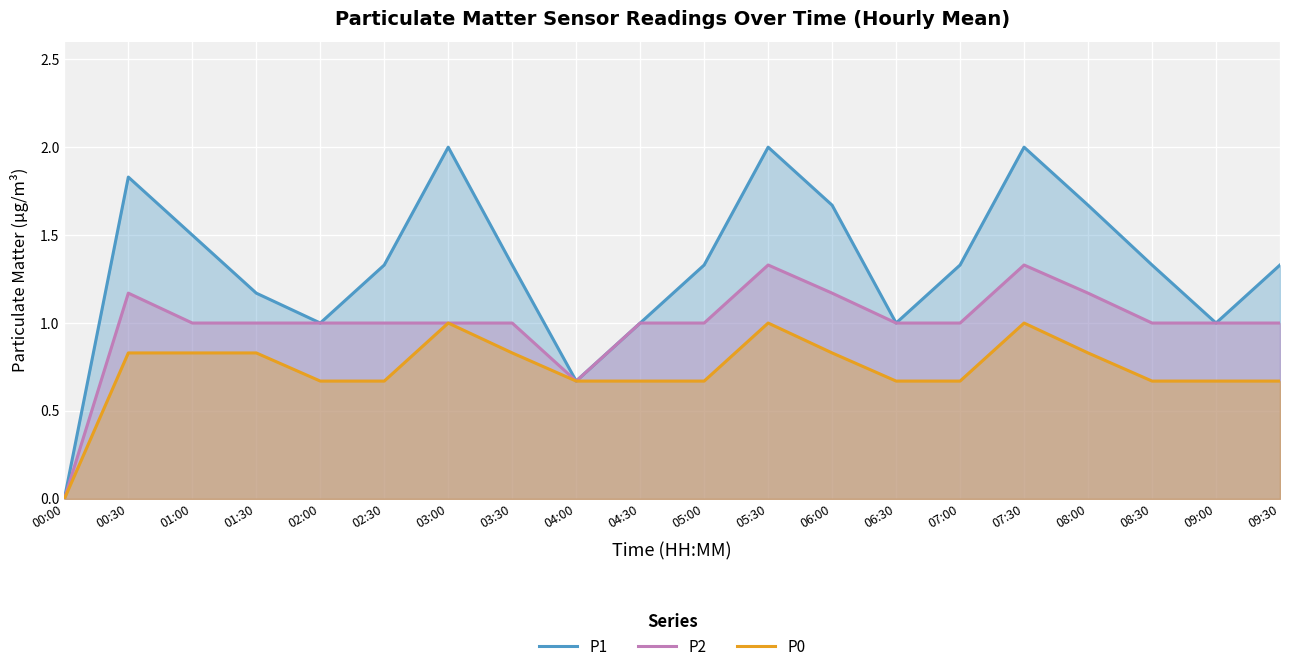

Between 01:00 and 04:00, which is larger?

01:00